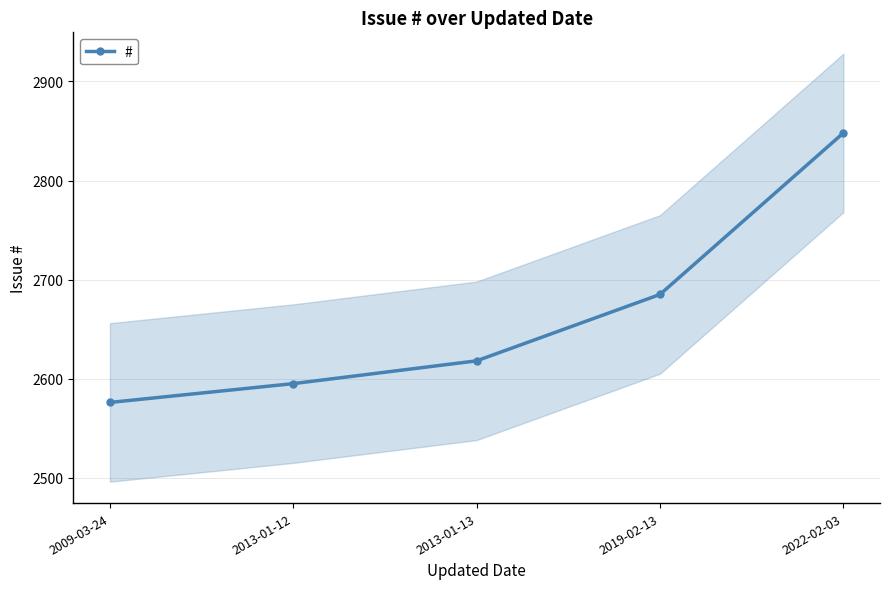

What is the change in value from 2013-01-12 to 2019-02-13?

+90